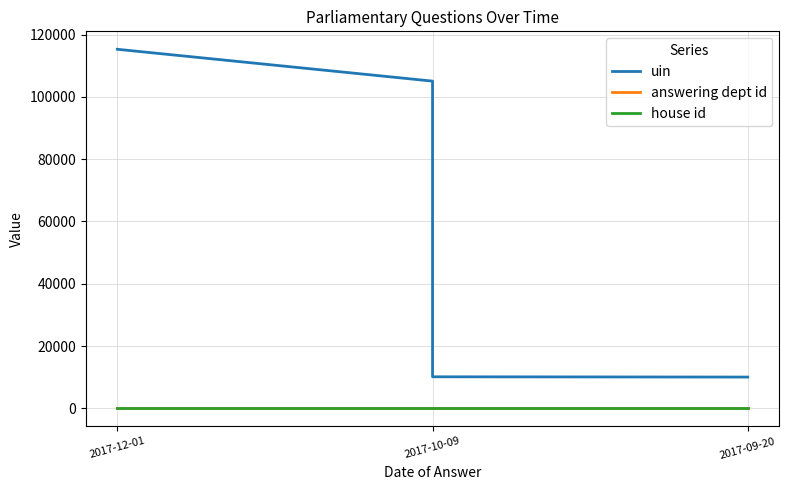

At which category is the sum across all series the highest?

2017-12-01